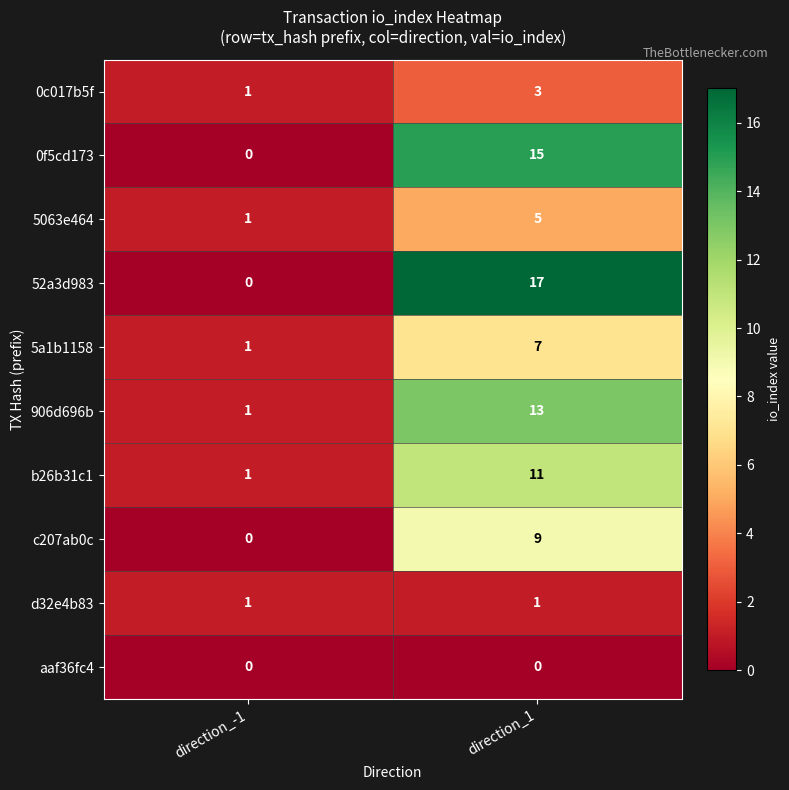

Between direction_-1 and direction_1, which series saw the biggest shift?

52a3d983